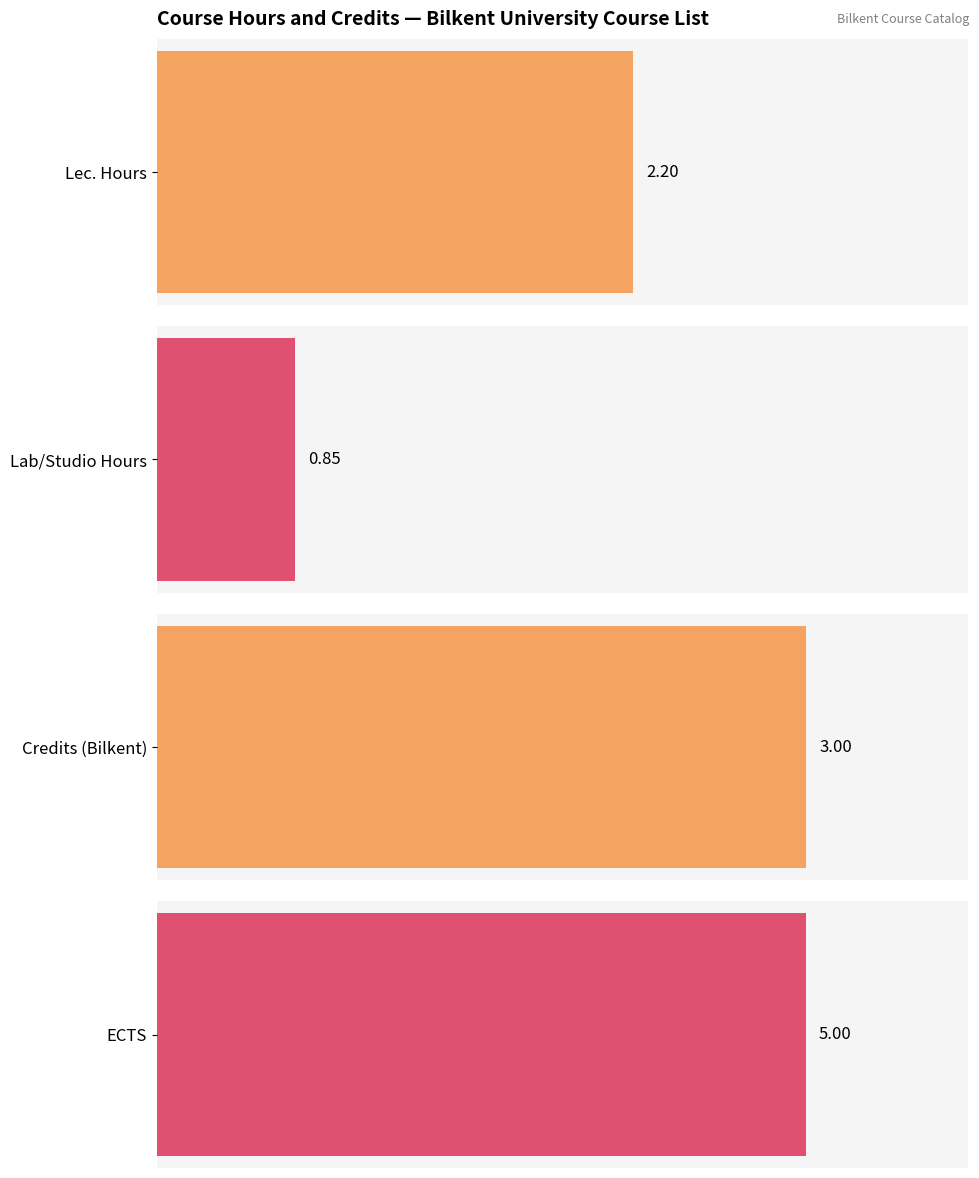

What is the total value across all series at FA 208?

11